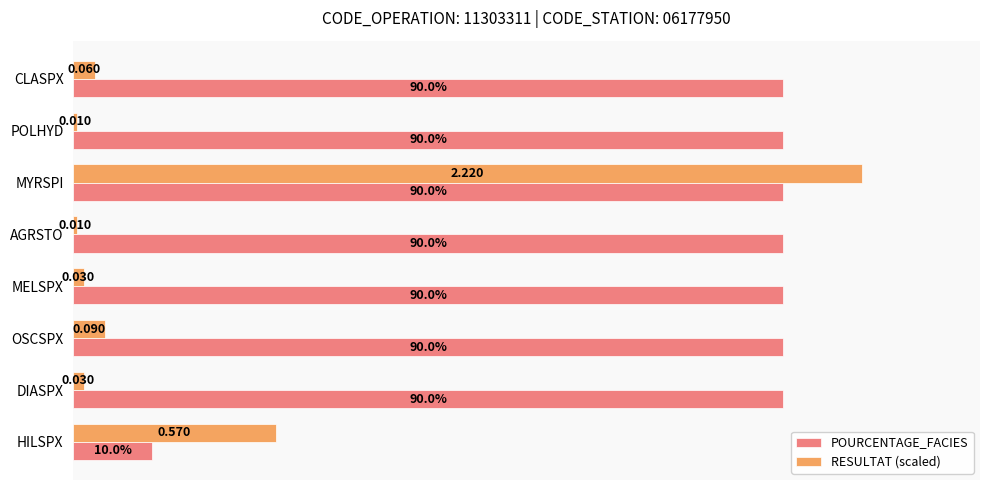

Is the value of RESULTAT (scaled) at OSCSPX greater than the value of POURCENTAGE_FACIES at OSCSPX?

No